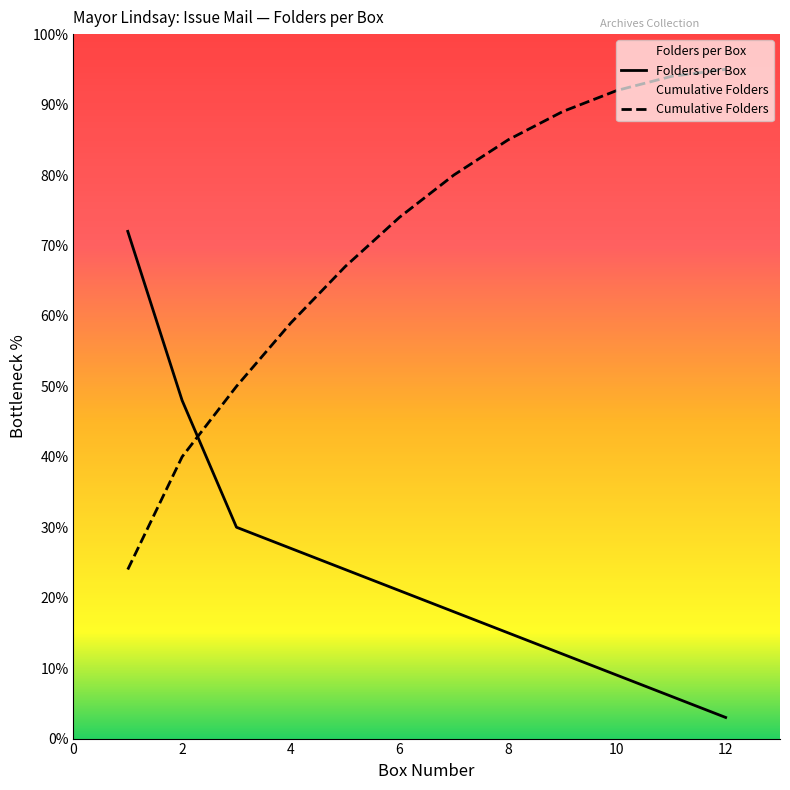

Is it true that Folders per Box equals 3.1 at 9?

False